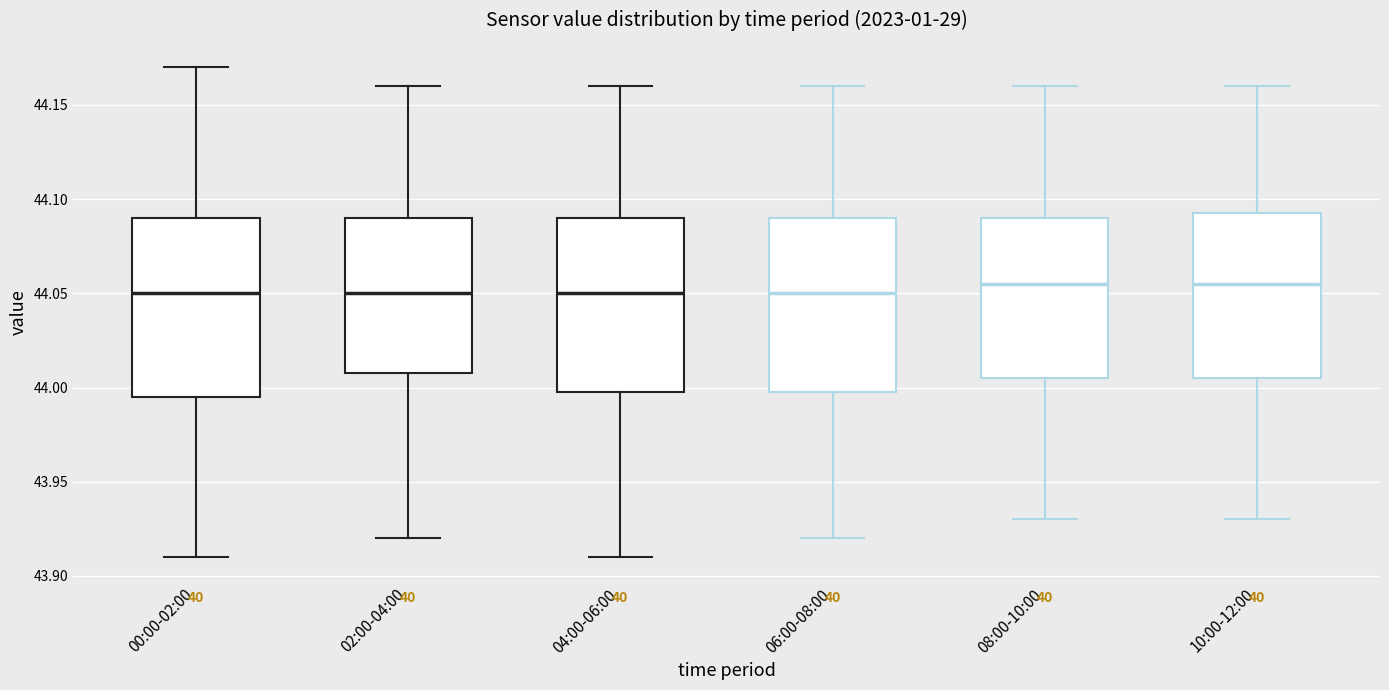

Where does the lower whisker of the box for 10:00-12:00 end on the y-axis? The values are not printed on the chart, so give them approximately, as read against the axis.

43.930